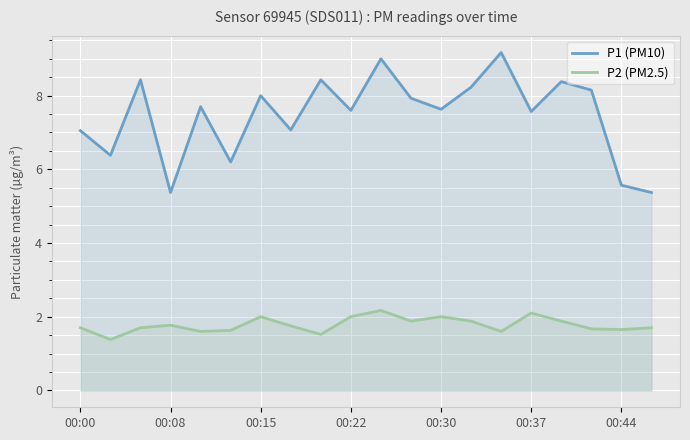

What position from the left is 00:00?

1